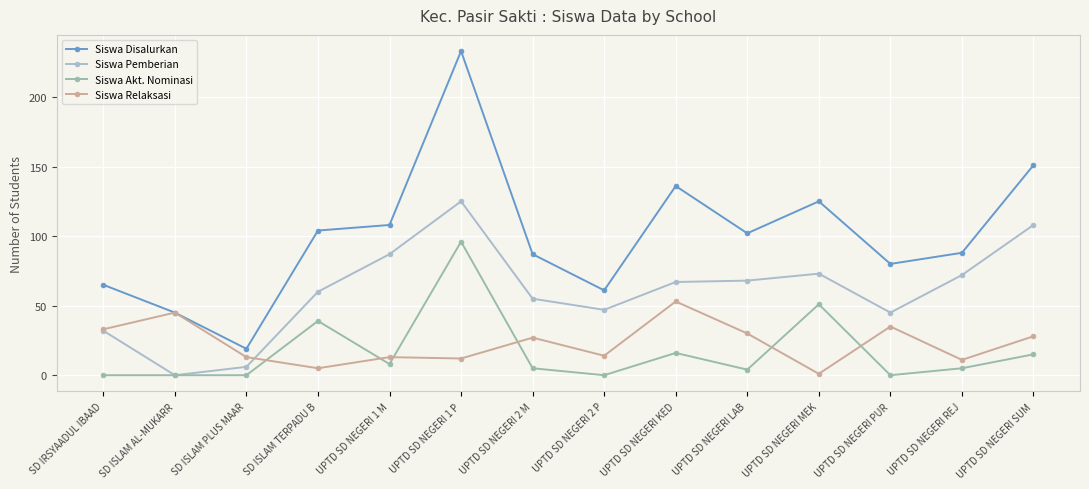

Rank the series at UPTD SD NEGERI MEK from highest to lowest value.

Siswa Disalurkan, Siswa Pemberian, Siswa Akt. Nominasi, Siswa Relaksasi